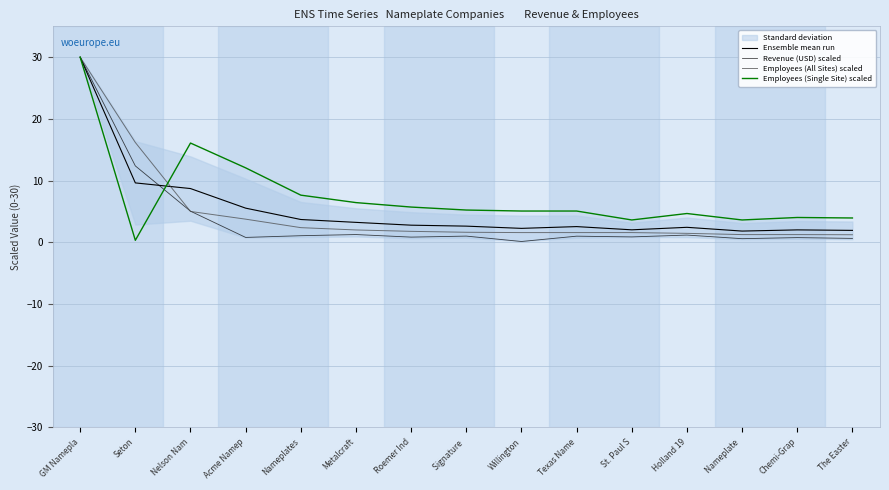

What is the minimum value for Ensemble mean run?

1.8